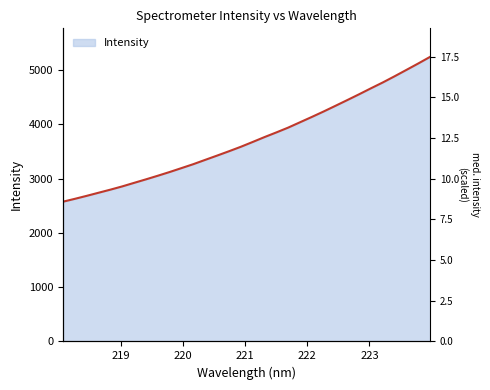

Reading left to right, transcribe all the data shown in this chart.

2576.1	2628.8	2684.0	2741.2	2798.2	2858.2	2923.5	2988.2	3054.9	3123.5	3195.7	3268.4	3347.5	3426.0	3505.9	3588.1	3676.7	3767.0	3853.0	3941.7	4040.3	4138.7	4239.6	4344.3	4450.1	4557.4	4667.5	4775.1	4889.5	5007.1	5125.5	5247.5